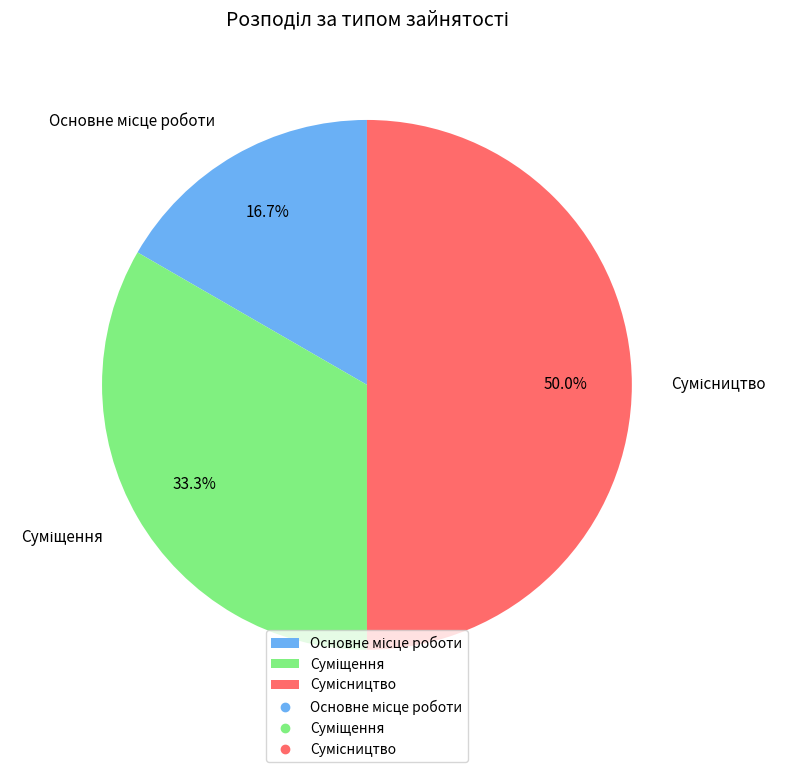

What is the ratio of the value at Сумісництво to the value at Суміщення?

1.5